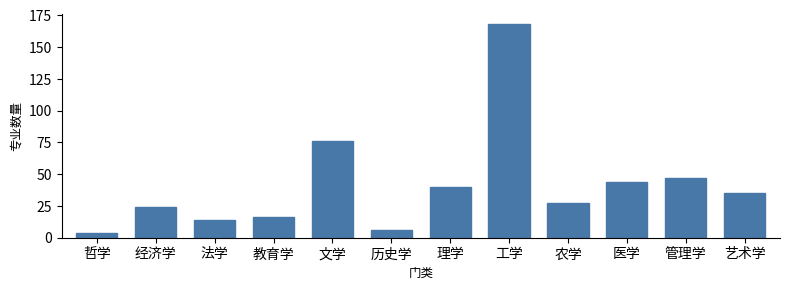

Reading left to right, transcribe all the data shown in this chart.

哲学=4	经济学=24	法学=14	教育学=16	文学=76	历史学=6	理学=40	工学=168	农学=27	医学=44	管理学=47	艺术学=35